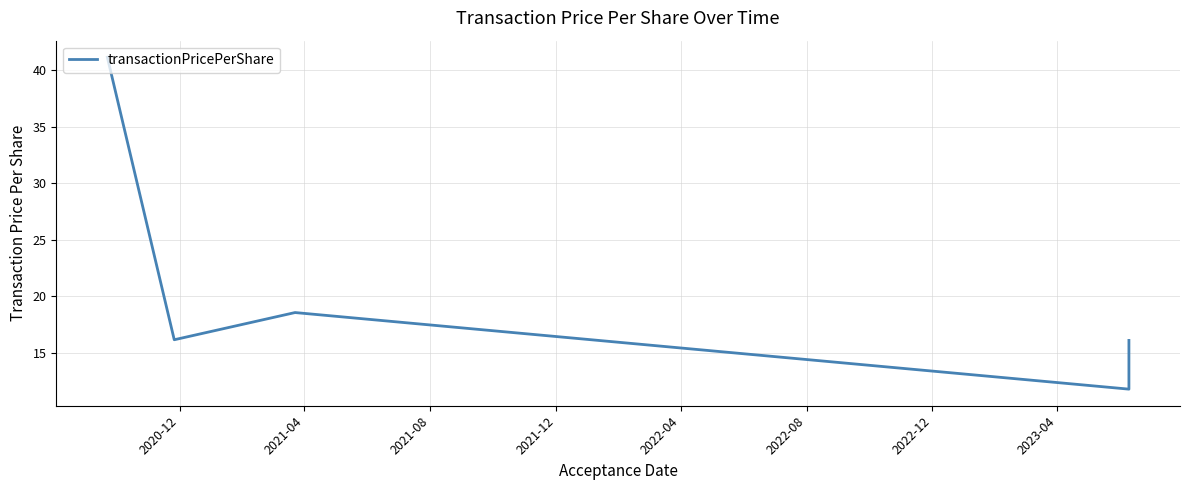

Count the number of categories in the chart.

5